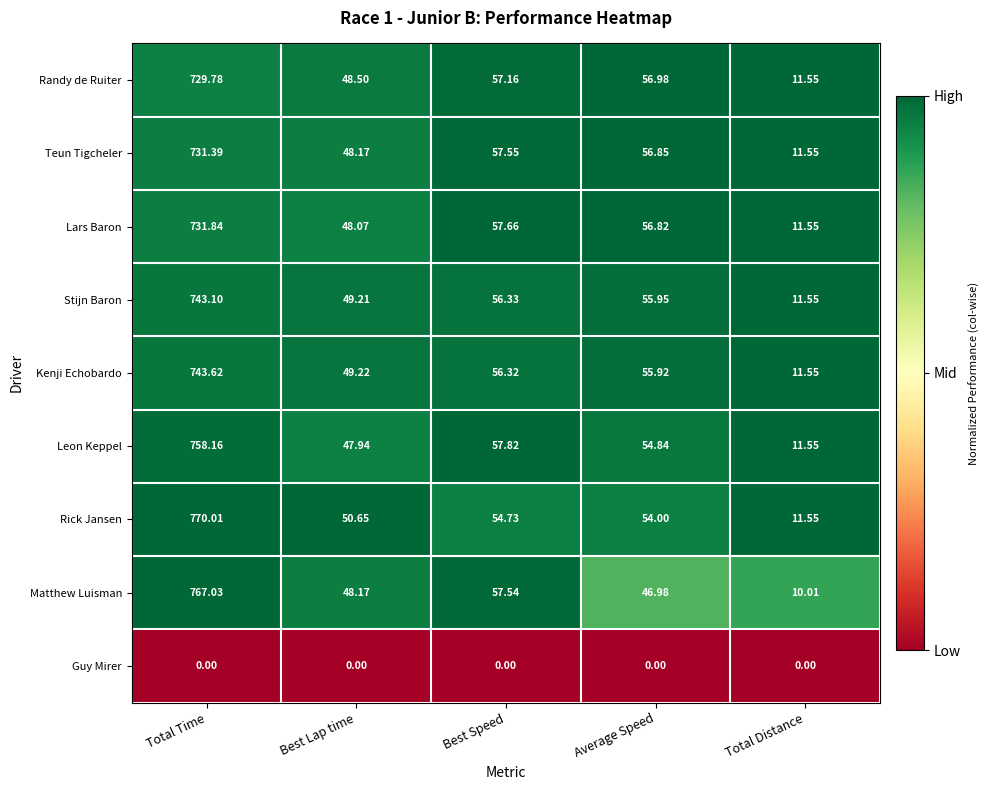

At which category does the chart reach its peak across all series?

Total Time